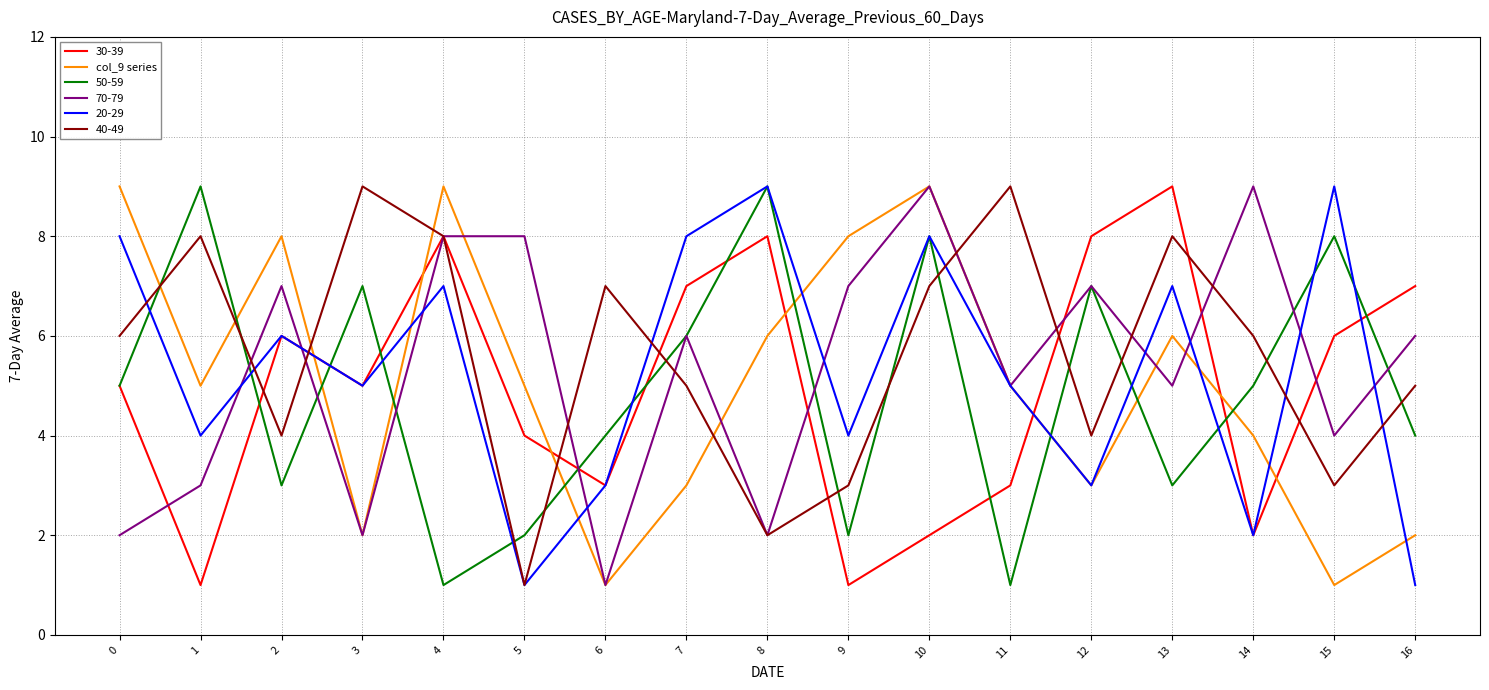

The value of 40-49 at 10 is 9. True or false?

False